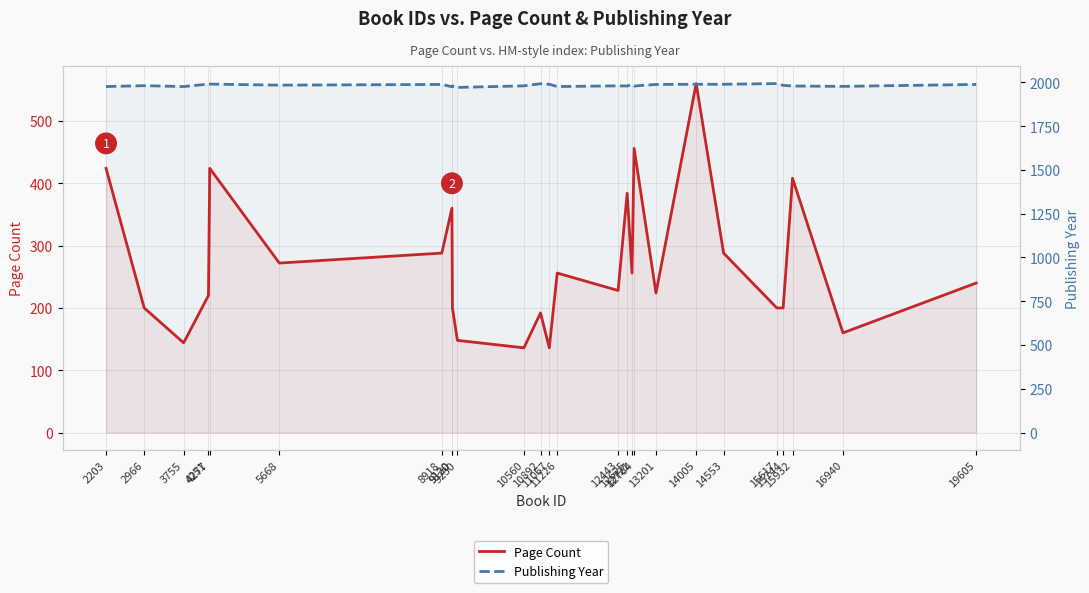

How many categories are shown in the chart?

26